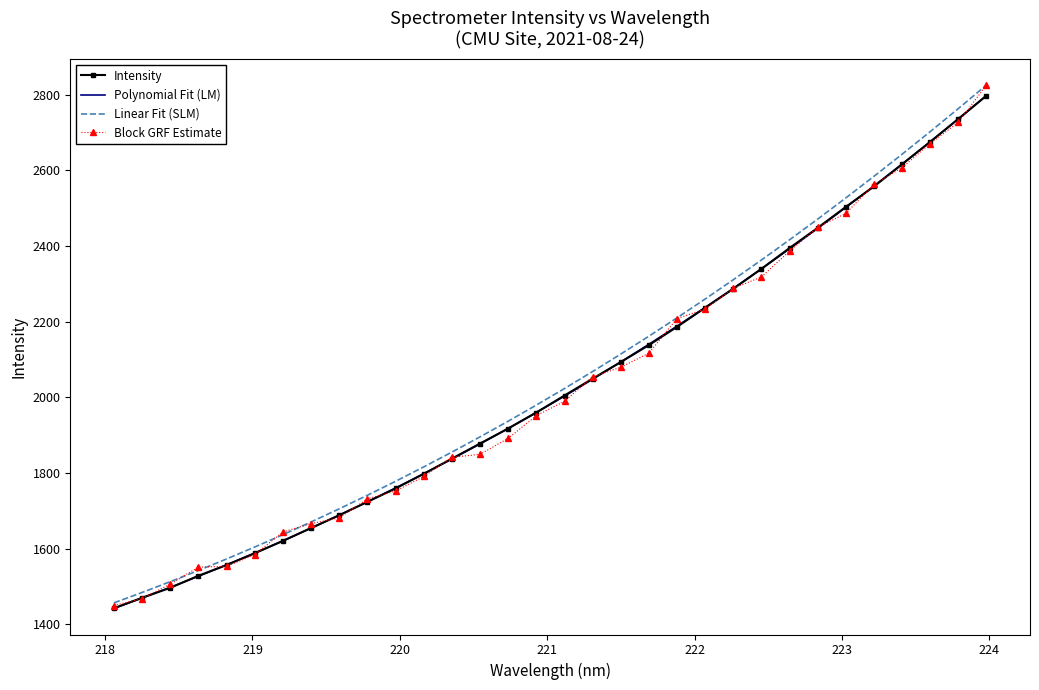

Which series has the widest spread of values?

Block GRF Estimate